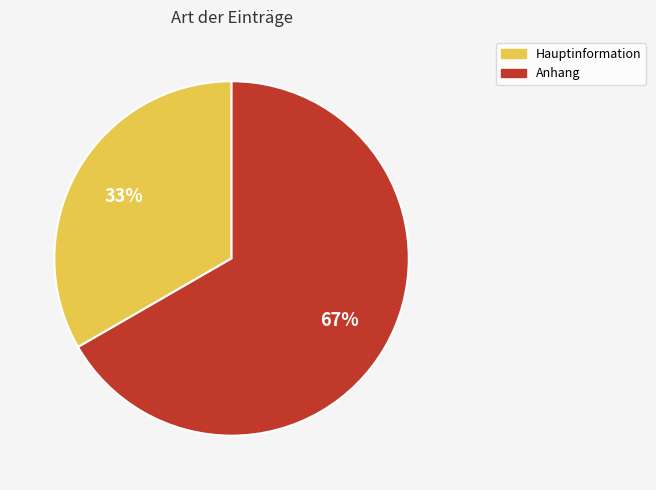

To the nearest percent, what percentage of the pie is Hauptinformation?

33%